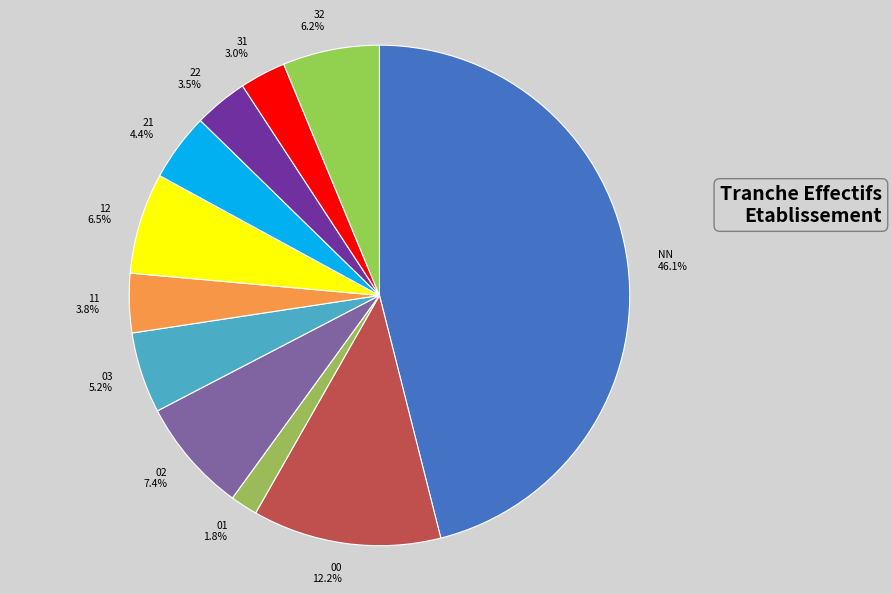

The 11 slice represents 4% of the pie. True or false?

True